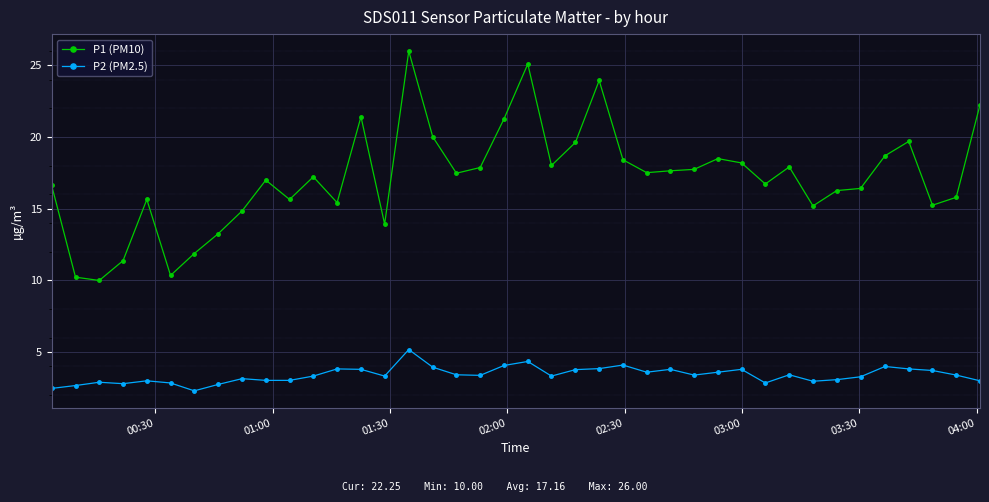

What is the value of the P2 (PM2.5) point at the 38th from the left?

3.7